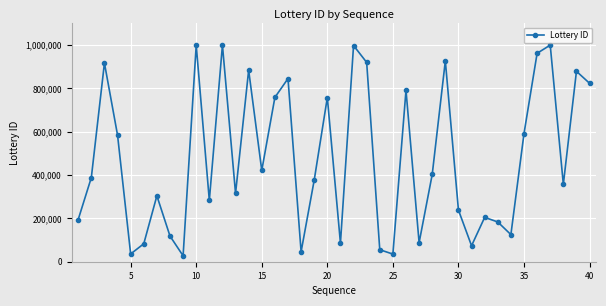

What is the maximum value shown in the chart?

1000022